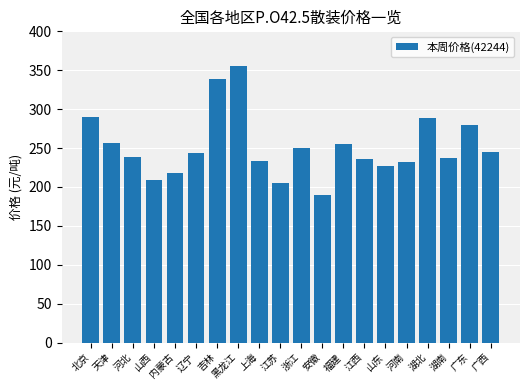

At which category does the chart reach its peak across all series?

黑龙江